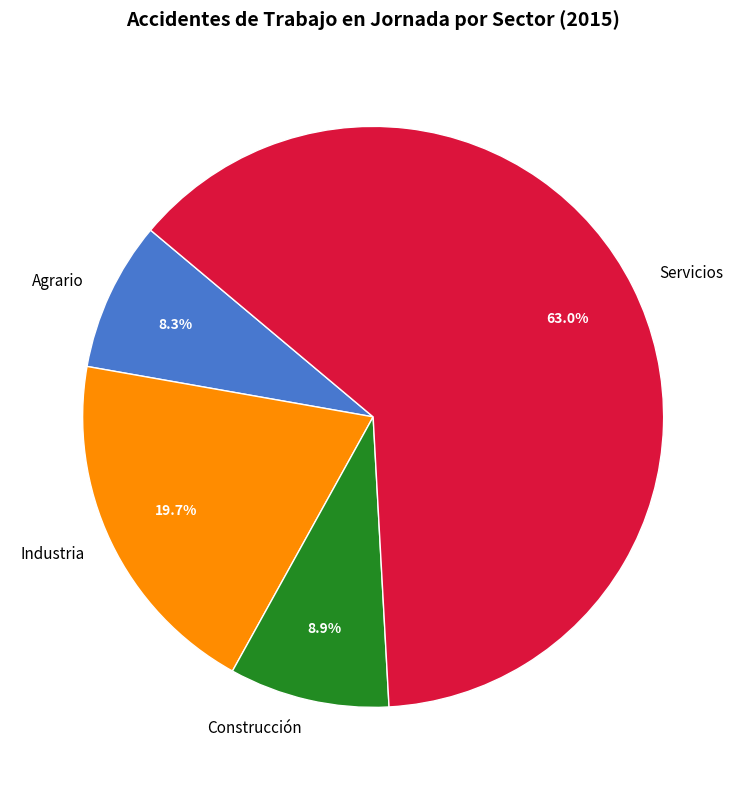

Rank the categories by value from highest to lowest.

Servicios, Industria, Construcción, Agrario